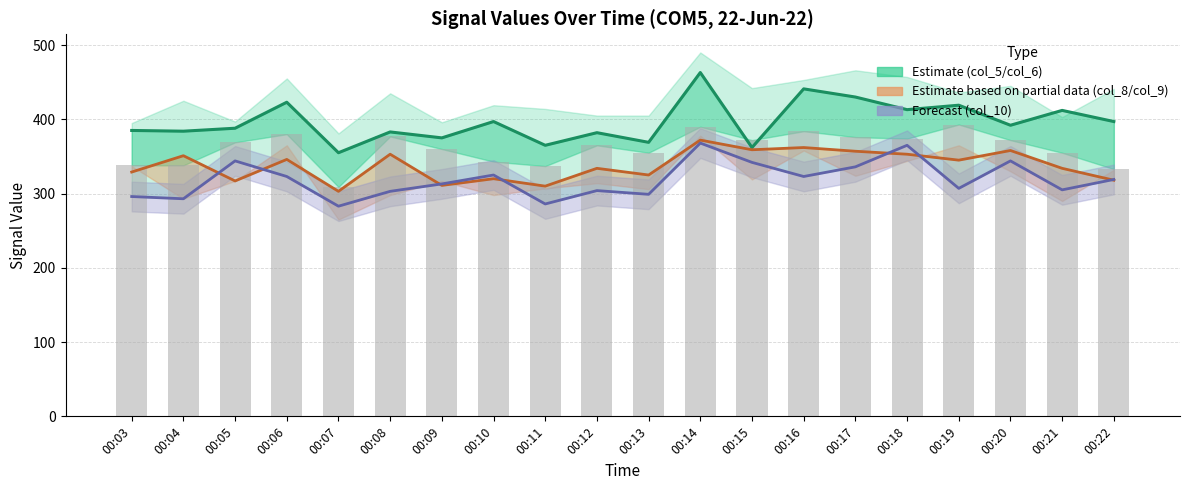

Which series changed the most between 00:03 and 00:12?

col_7 (raw bars)